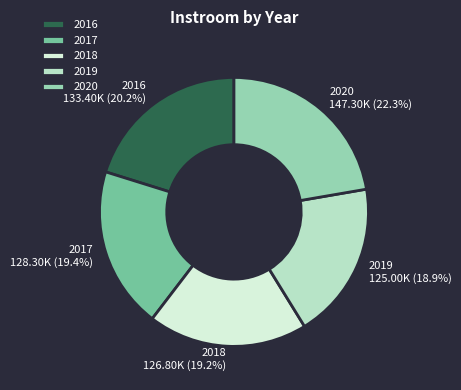

Which slice is the largest?

2020